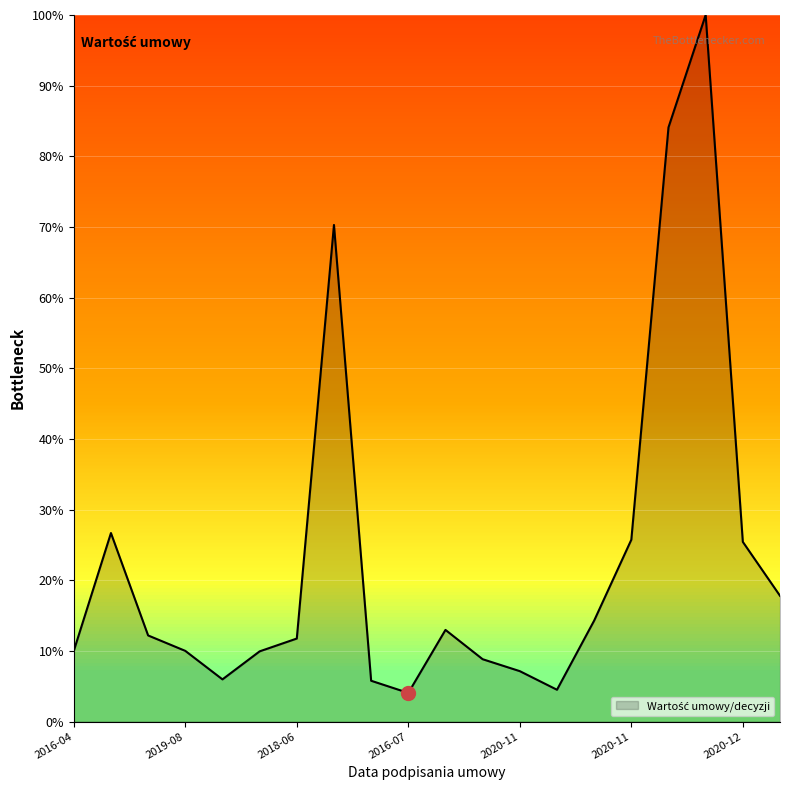

How many interior local valleys (lower than both neighbors) does the data have?

3